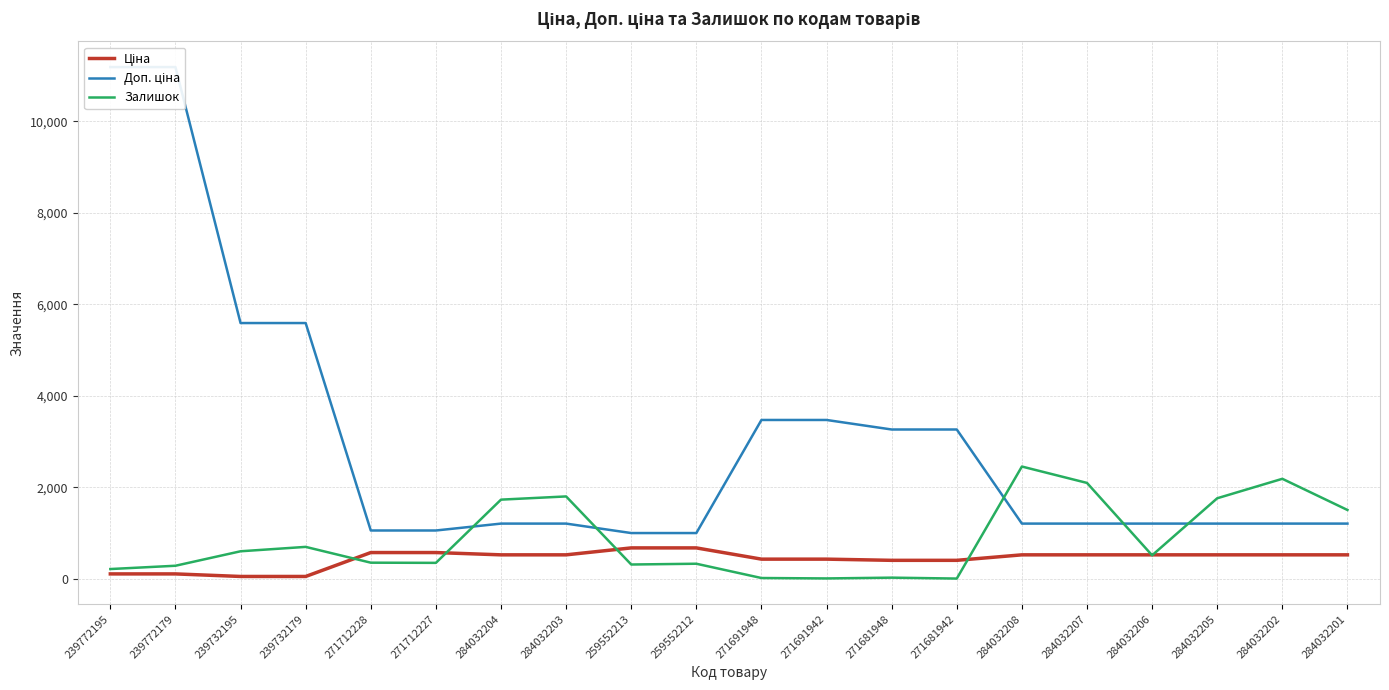

True or false: Доп. ціна and Ціна cross at least once.

False